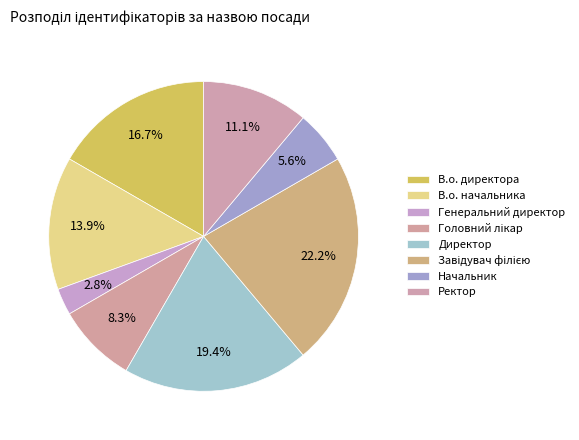

To the nearest percent, what portion does Директор represent?

19%